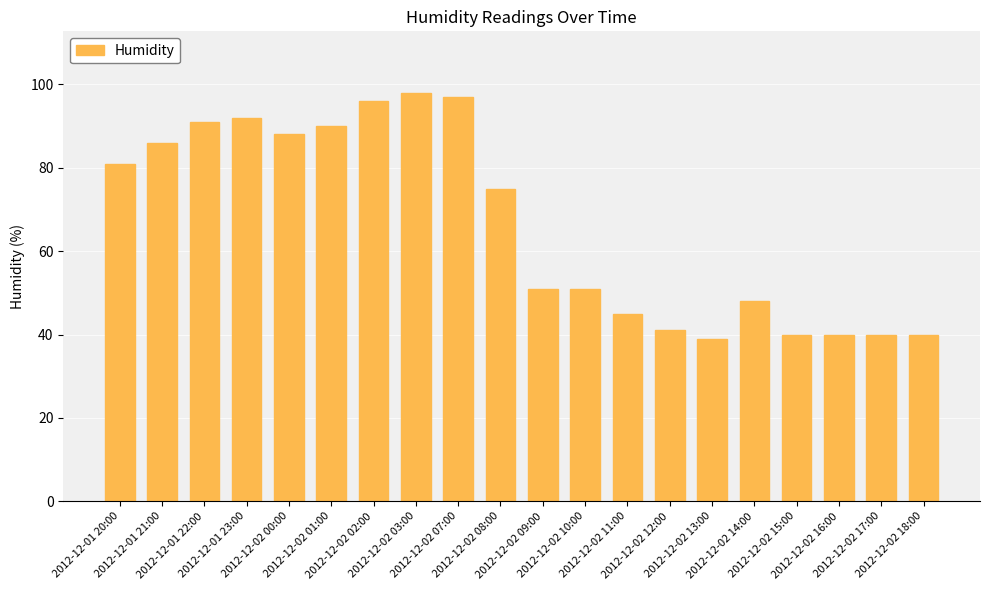

How many distinct data groups are displayed?

1